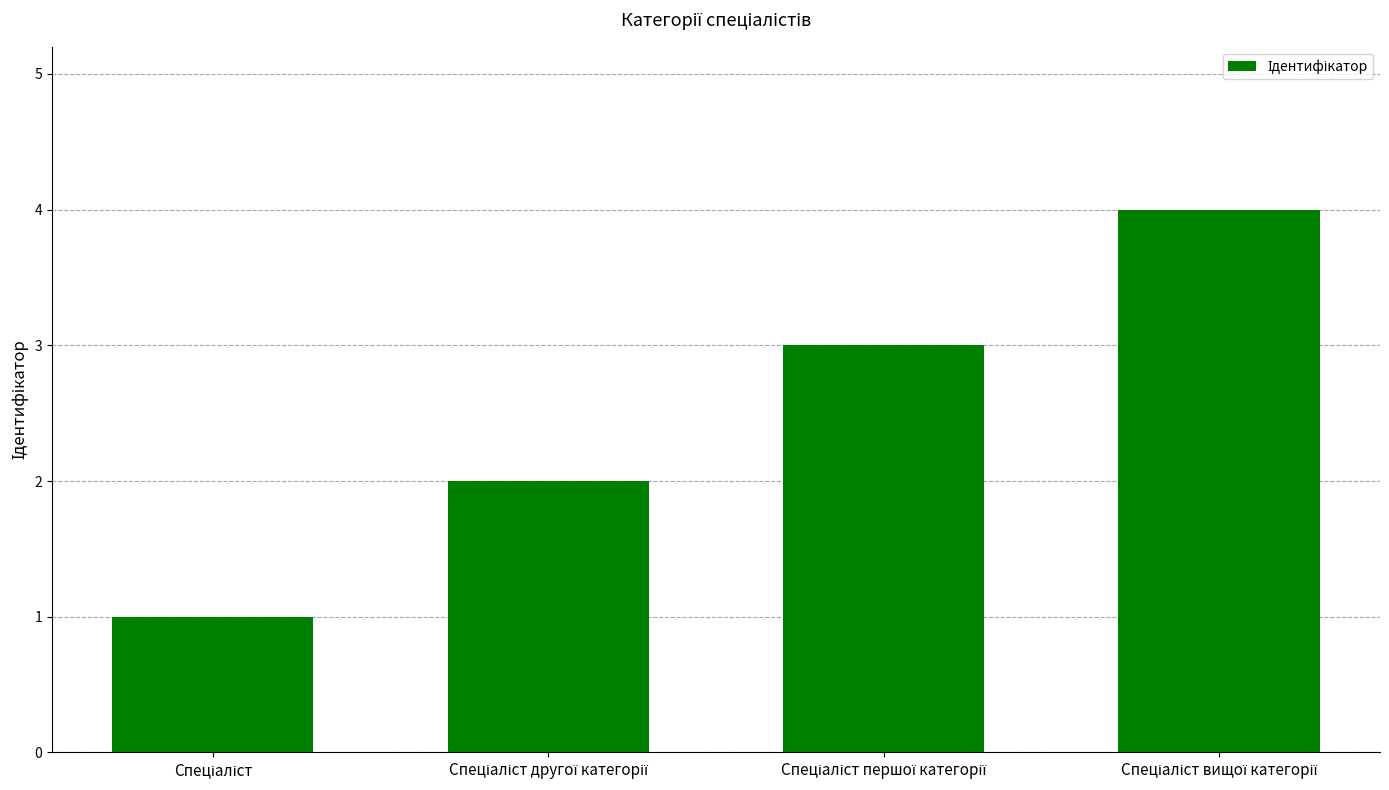

What is the maximum value shown in the chart?

4